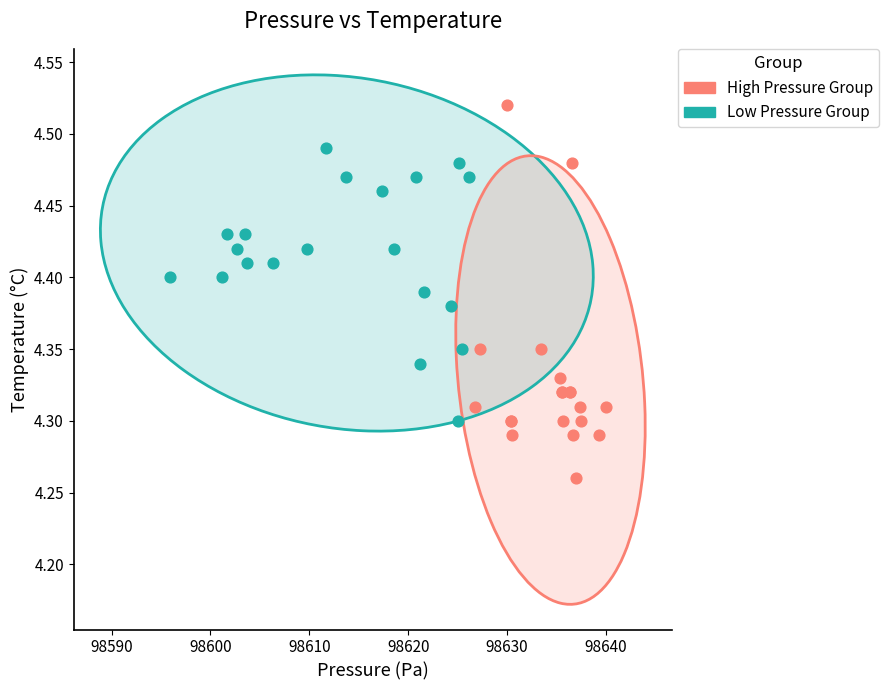

What are all the series names shown in the legend?

High Pressure Group, Low Pressure Group